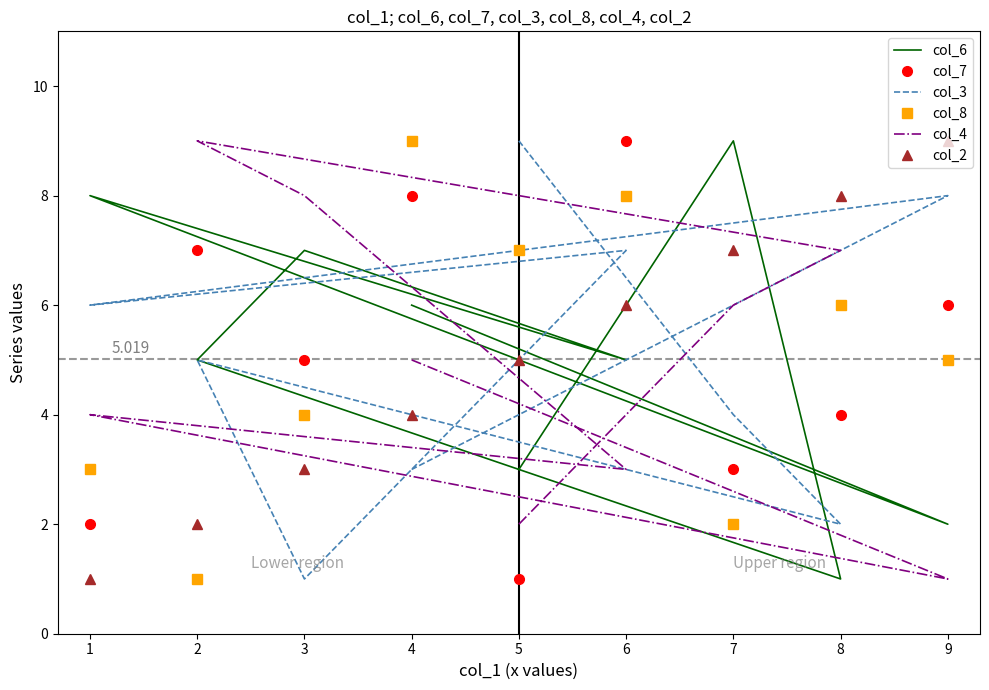

What are all the series names shown in the legend?

col_6, col_7, col_3, col_8, col_4, col_2